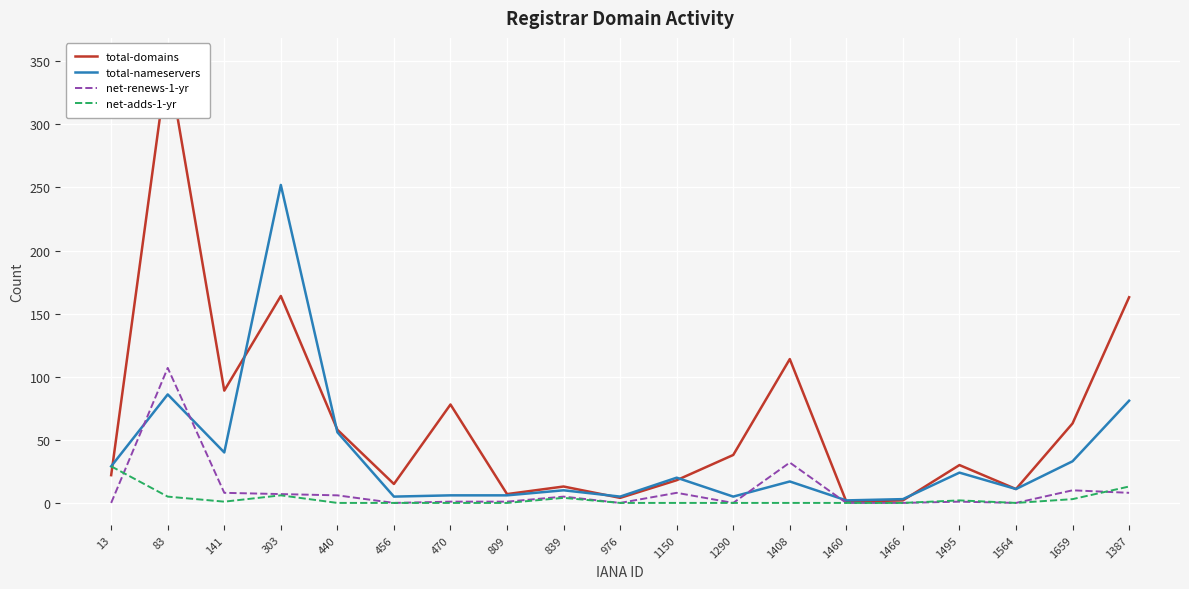

What is the sum of all total-nameservers values?

691